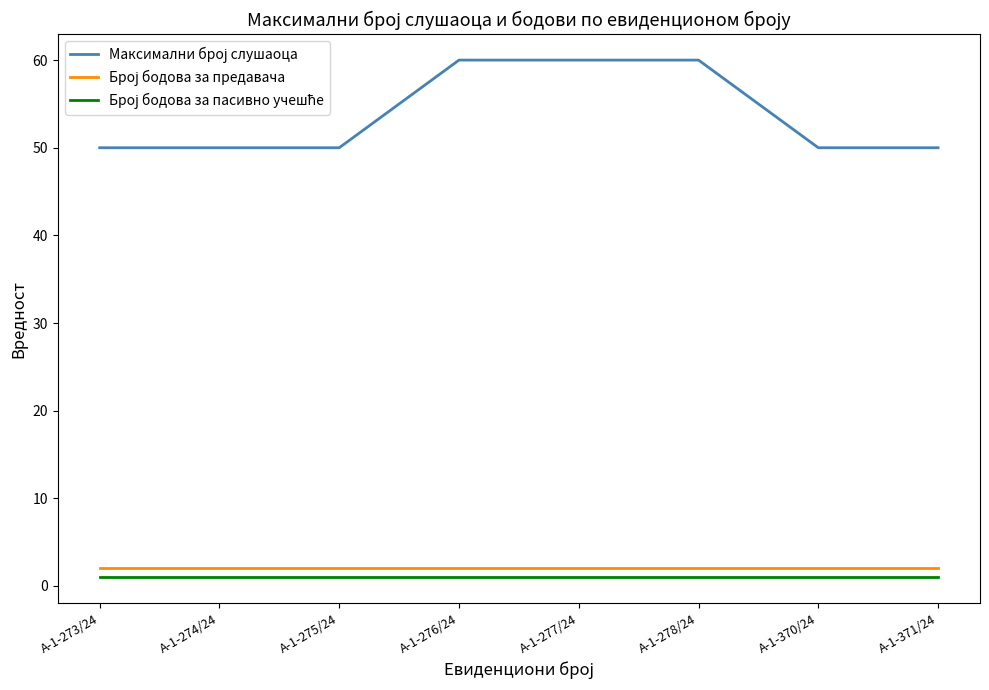

What is the maximum value shown in the chart?

60